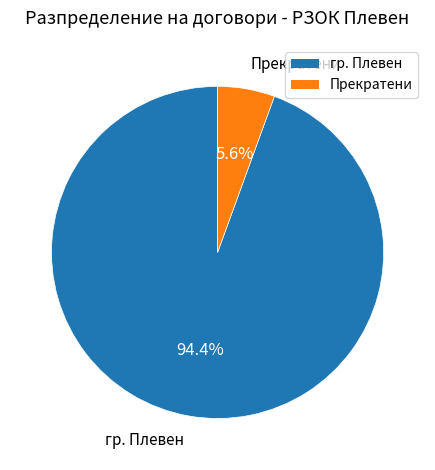

To the nearest percent, what is the difference between the гр. Плевен and Прекратени slice percentages?

89%